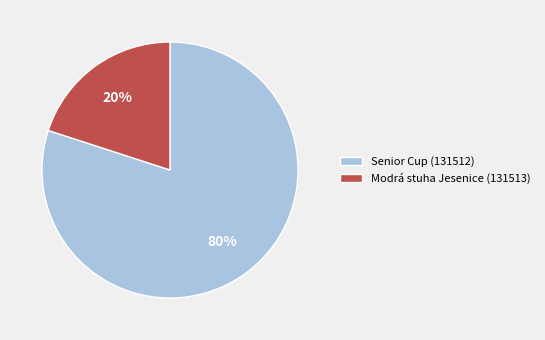

Which category accounts for the majority?

Senior Cup (131512)